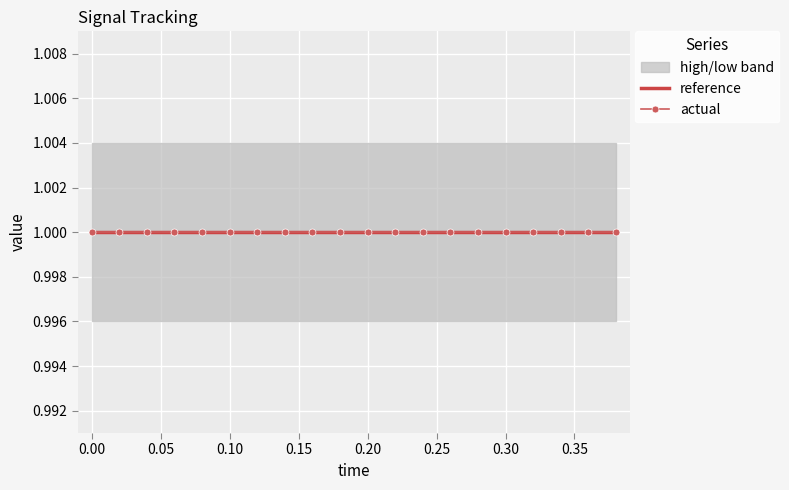

What is the value of the reference point at the 9th from the left?

1.0